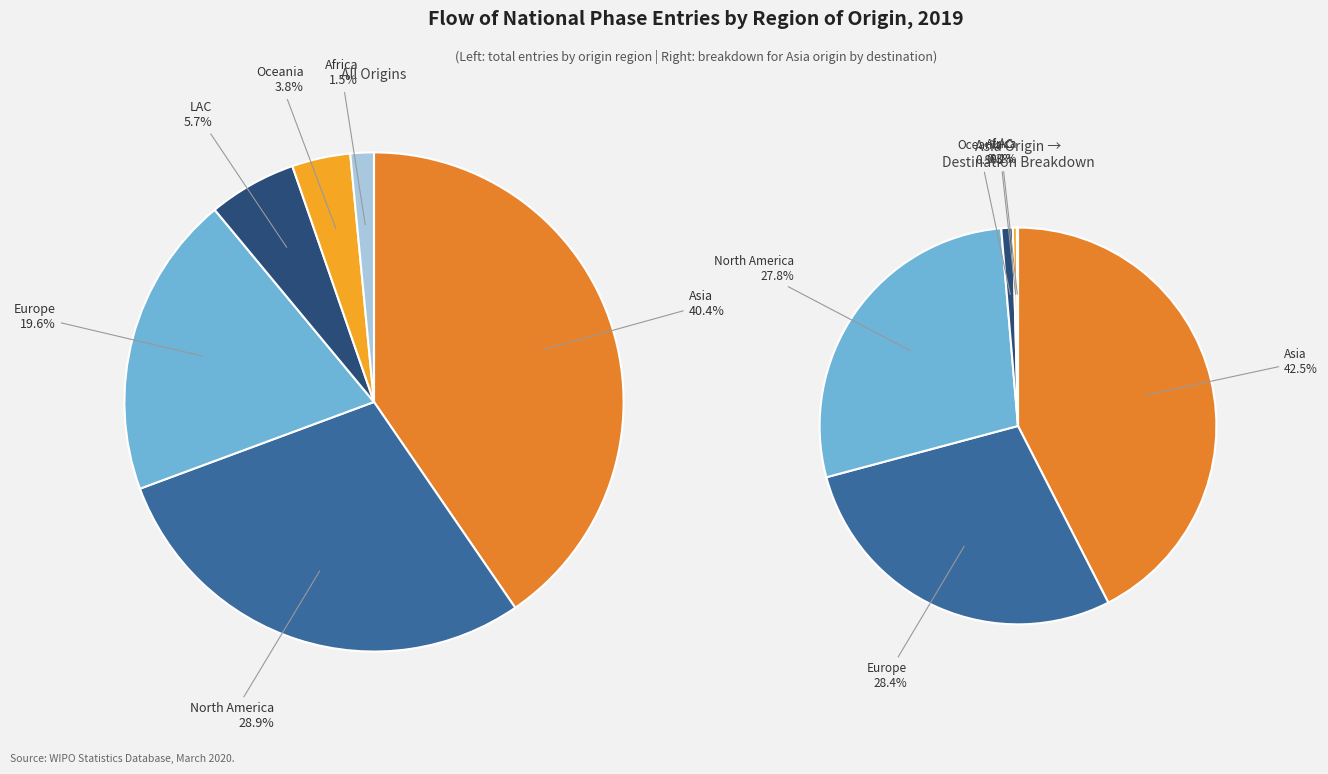

Does North America represent more than half of the total?

No